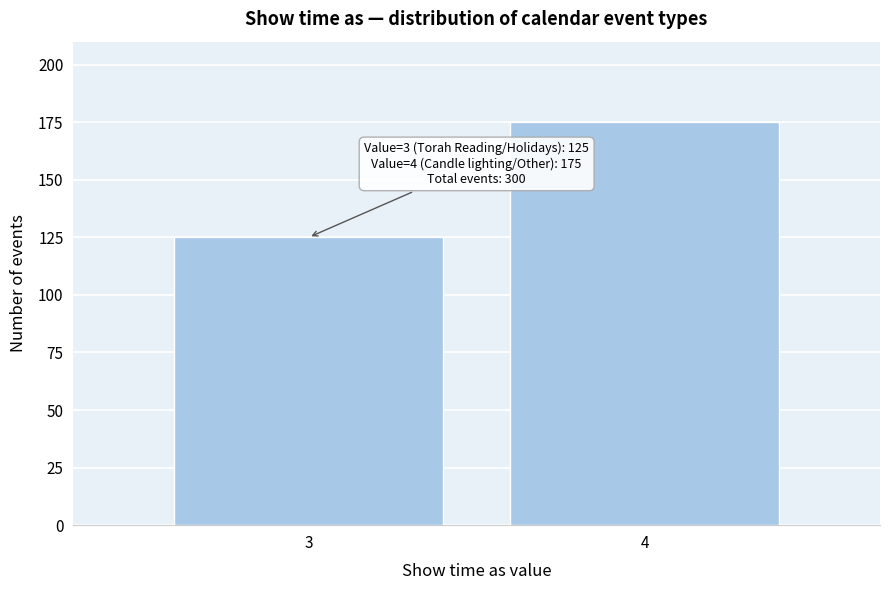

Reading right to left, extract all data points from this chart.

175	125